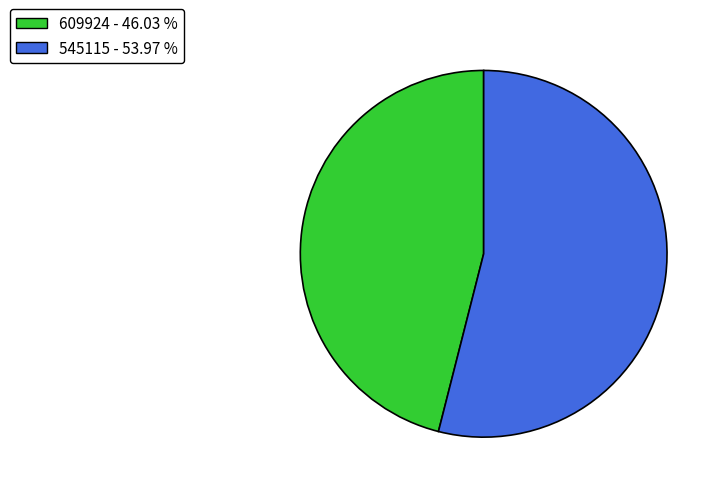

Combined, do 545115 and 609924 account for over 50%?

Yes